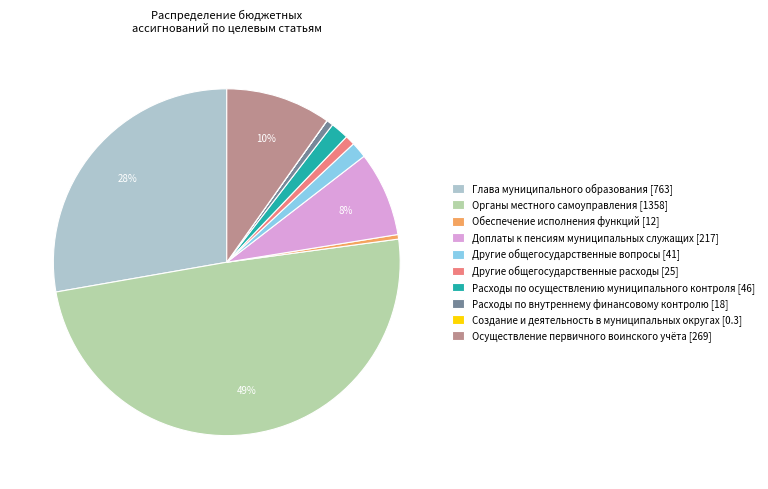

What percentage is the Глава муниципального образования [763] slice, to the nearest percent?

28%